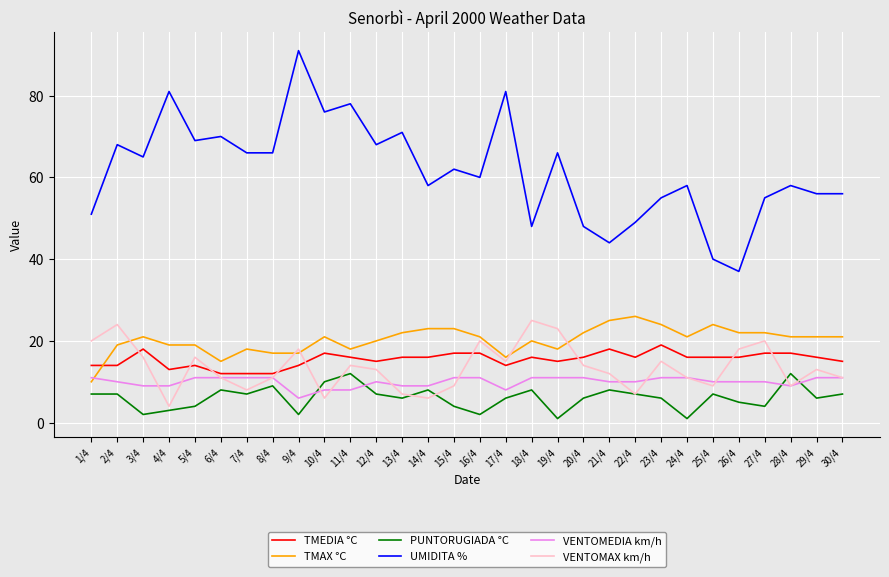

True or false: UMIDITA % and TMAX °C intersect in this chart.

False